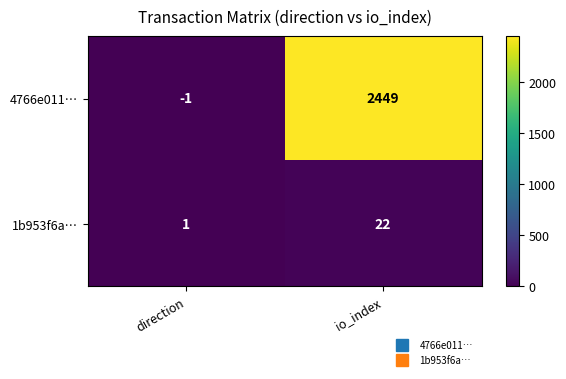

List the series in order of their overall mean, highest first.

4766e011…, 1b953f6a…